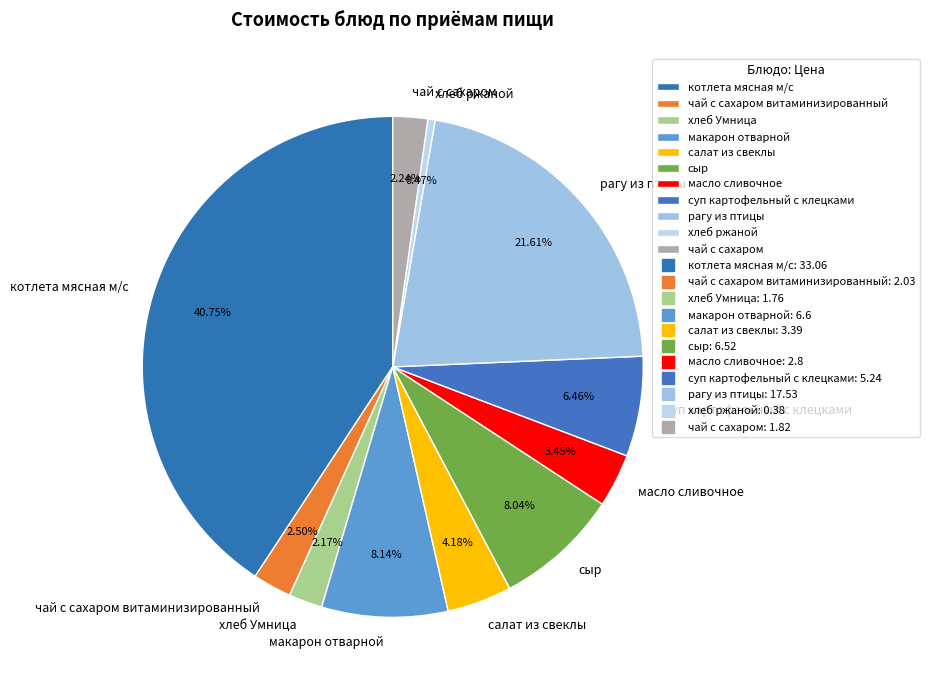

To the nearest percent, what percentage of the pie is суп картофельный с клецками?

6%